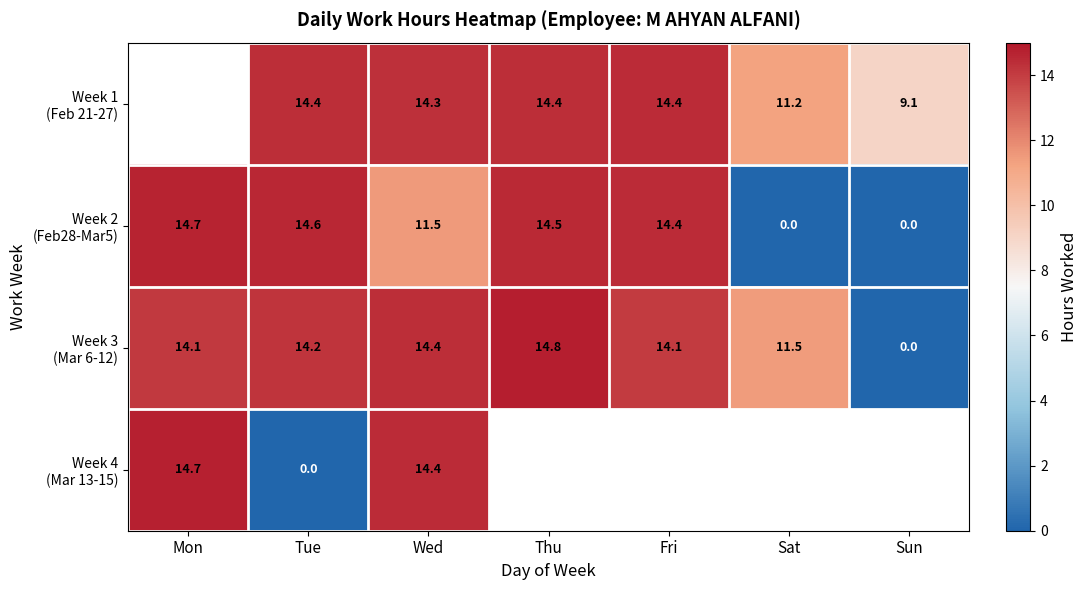

How many categories are shown in the chart?

7